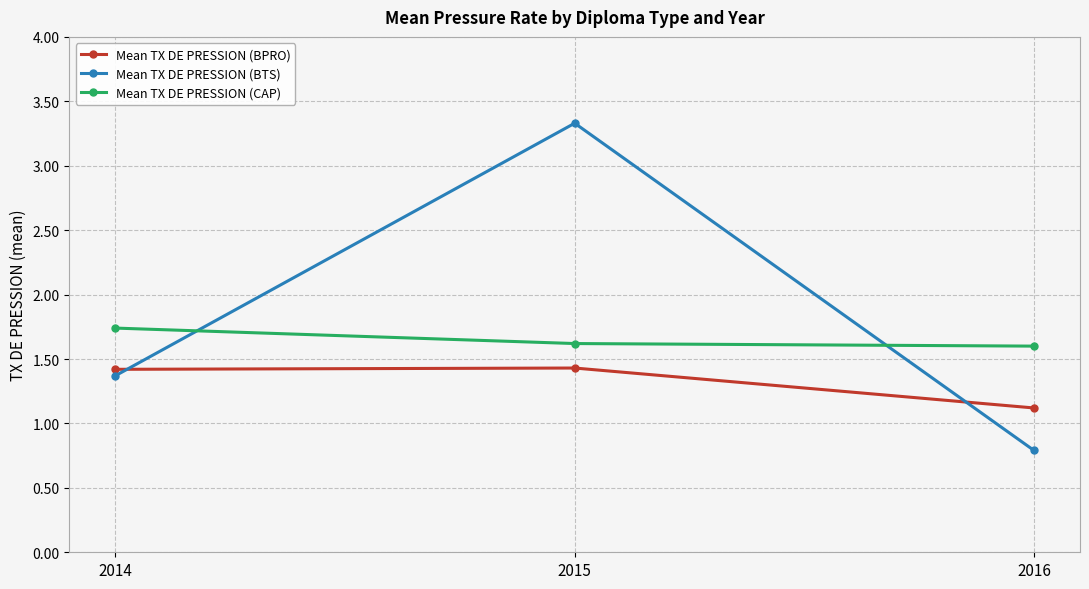

Between 2014 and 2016, which series saw the biggest shift?

Mean TX DE PRESSION (BTS)